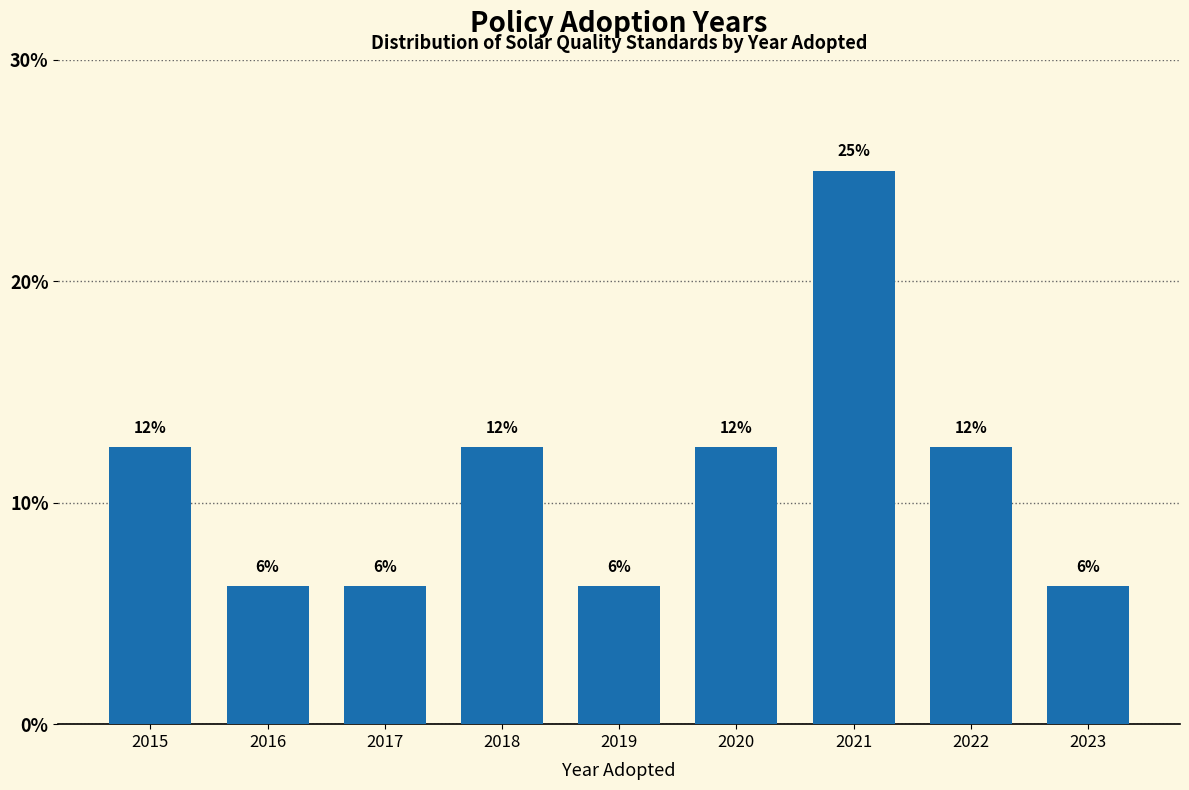

How many bars are there in total?

9